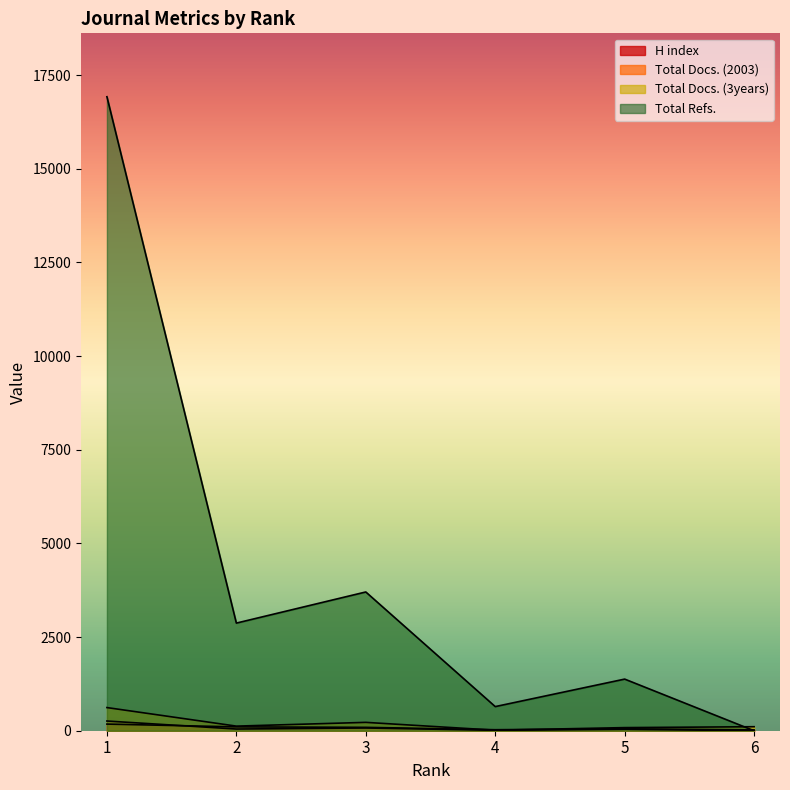

What are all the series names shown in the legend?

H index, Total Docs. (2003), Total Docs. (3years), Total Refs.